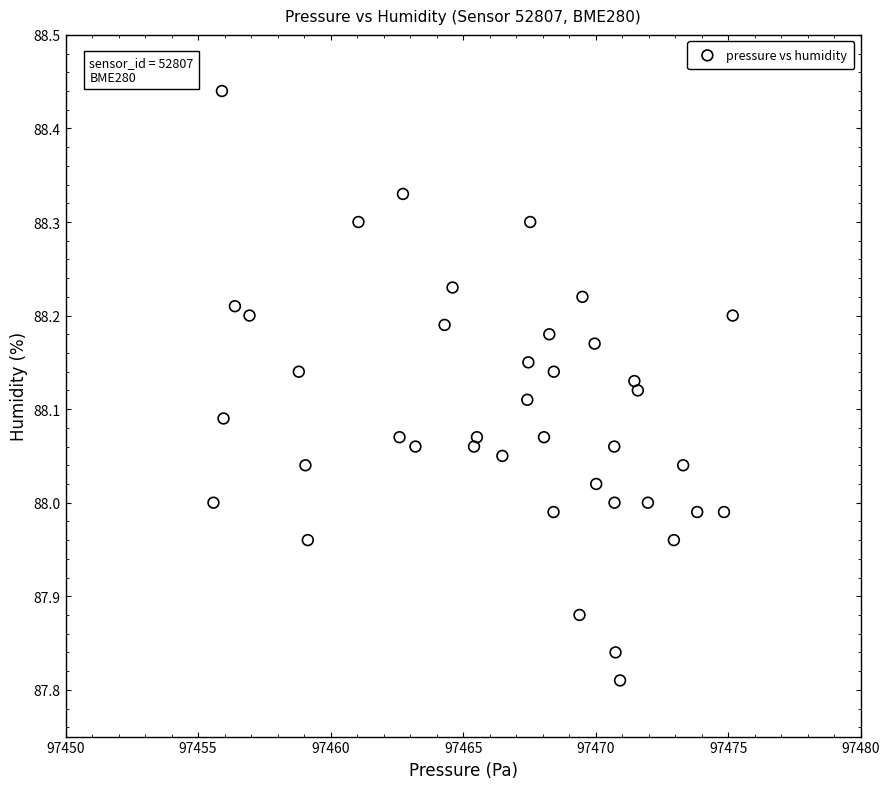

What is the range of Y values (max minus min)?

0.6